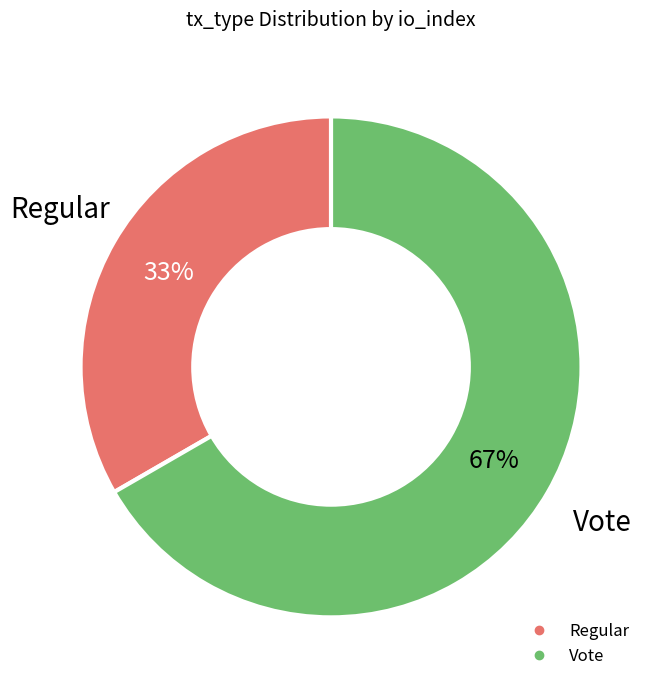

Which category has the smallest portion of the pie?

Regular